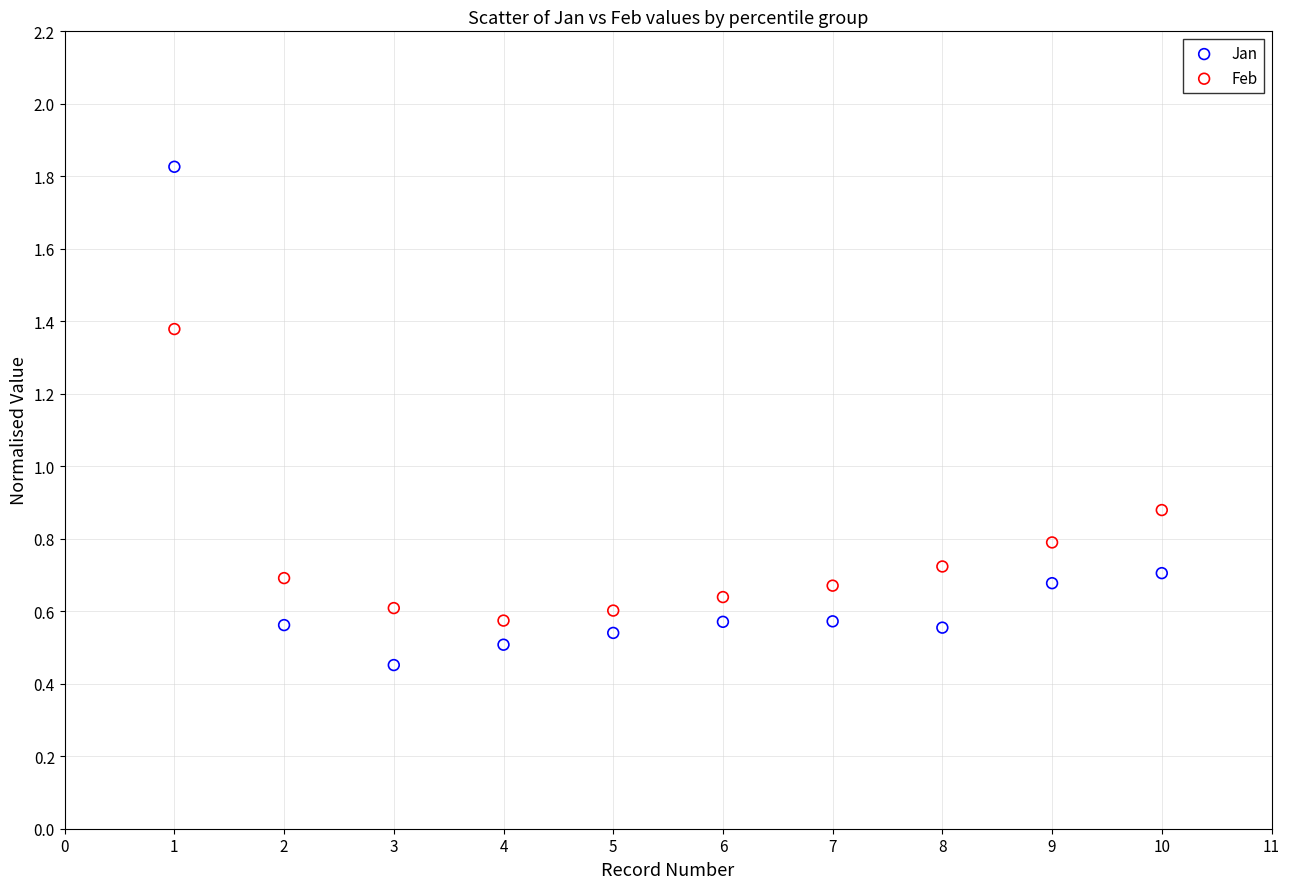

What are all the series names shown in the legend?

Jan, Feb